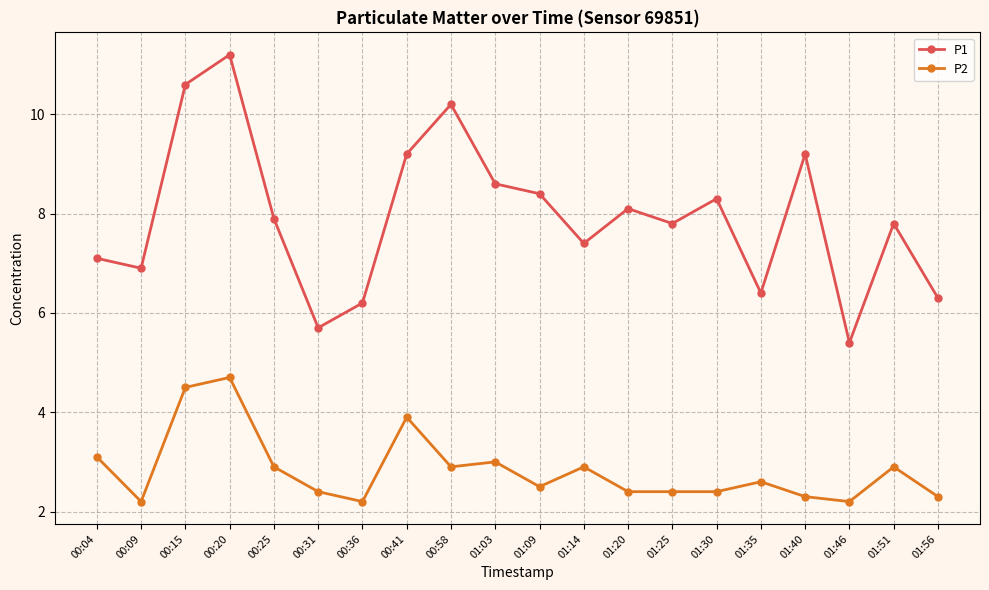

Rank the series at 01:56 from highest to lowest value.

P1, P2